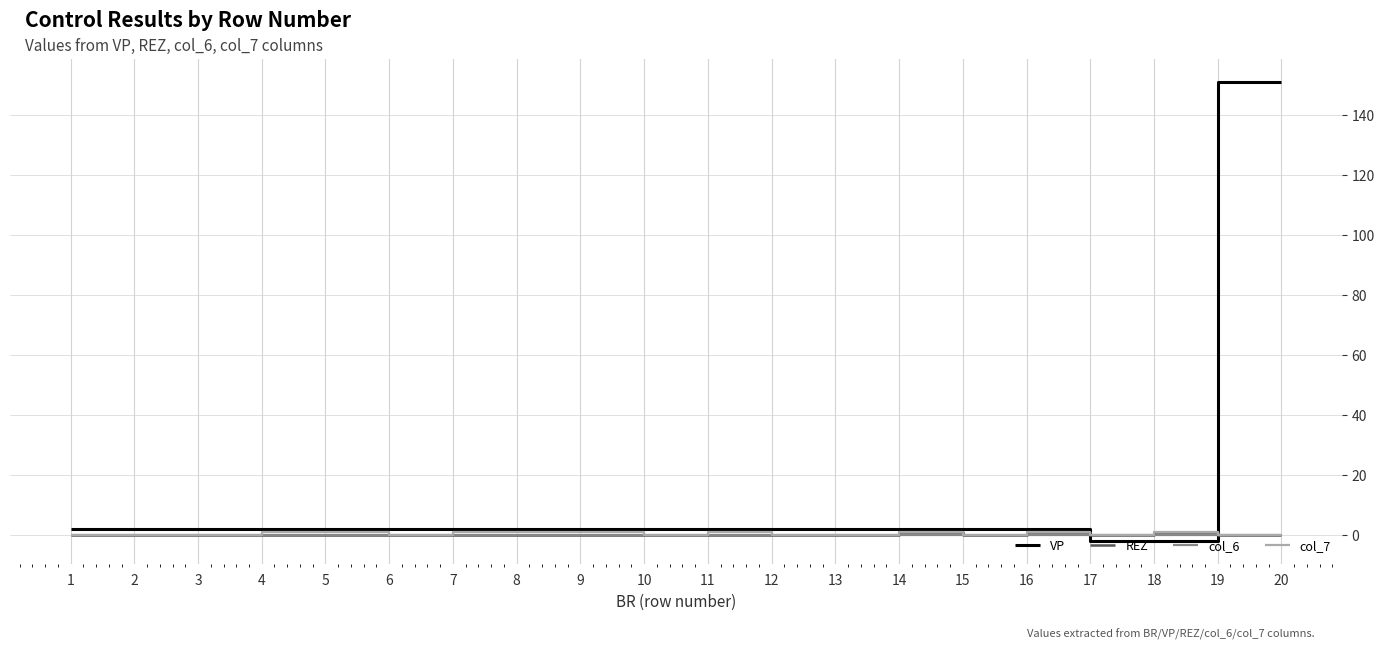

What are all the series names shown in the legend?

VP, REZ, col_6, col_7